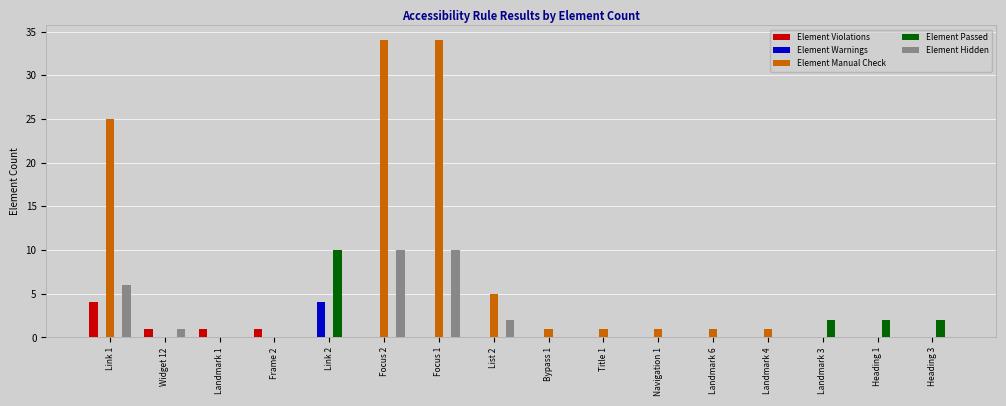

True or false: Element Manual Check has a value of 56 at Focus 1.

False